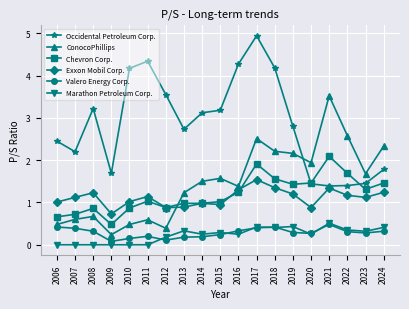

True or false: Marathon Petroleum Corp. has a value of 0.0 at 2007.

True